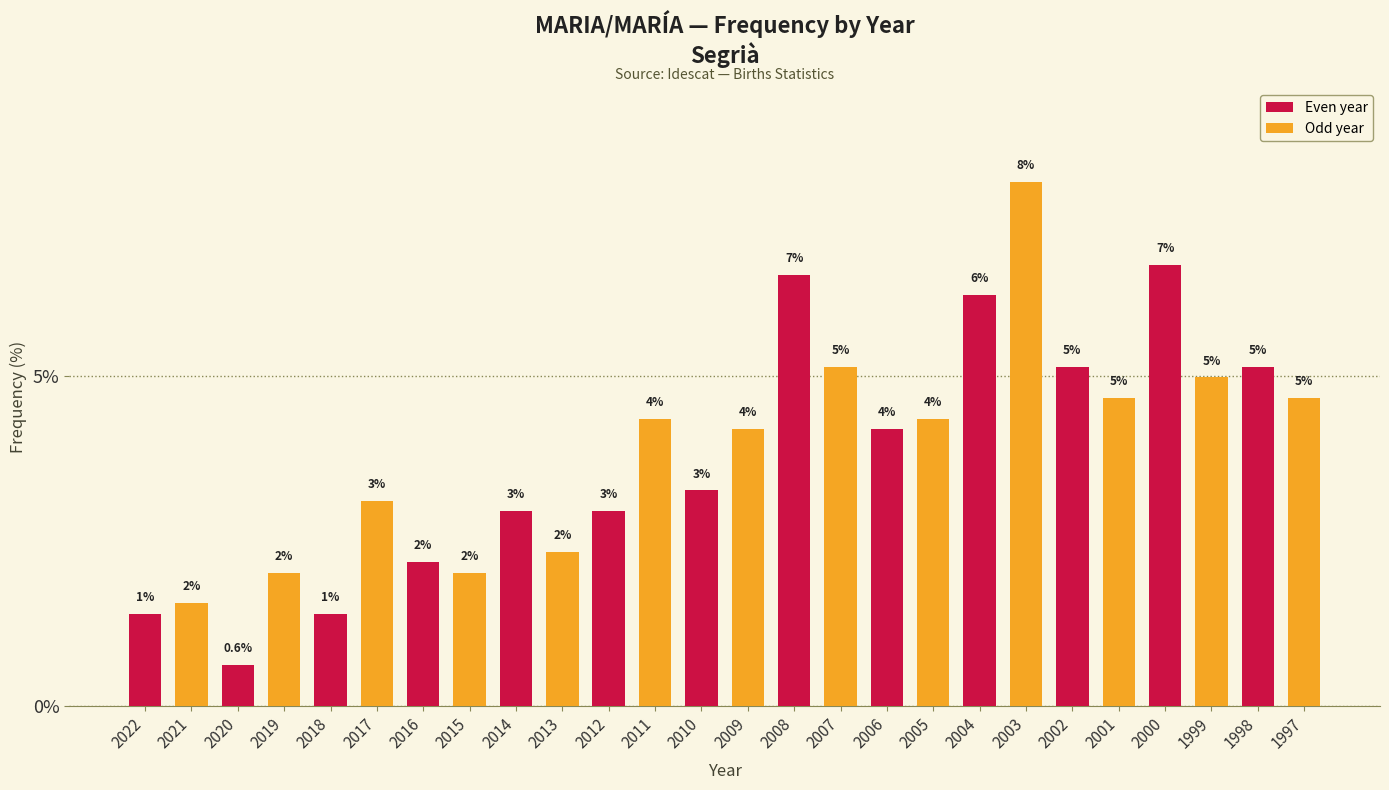

Is it true that the value at 2020 is 1.1?

False